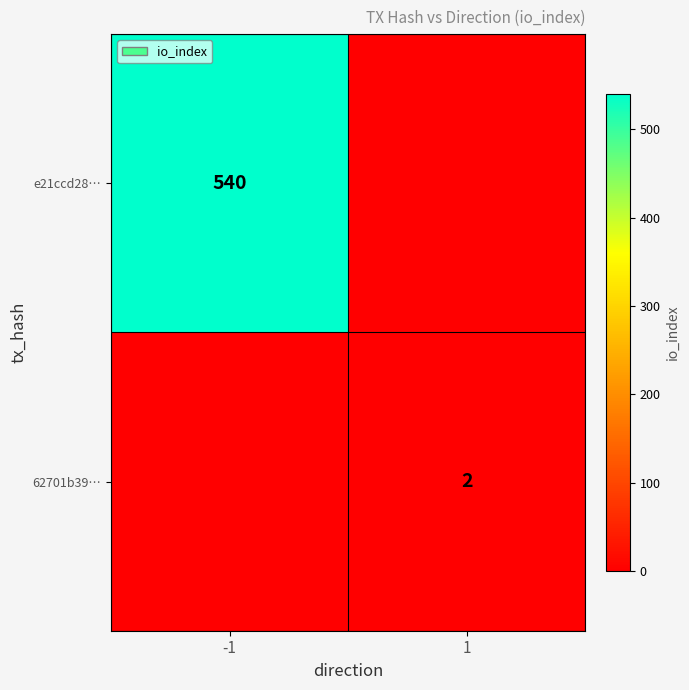

The value of 62701b39… at 1 is 3. True or false?

False